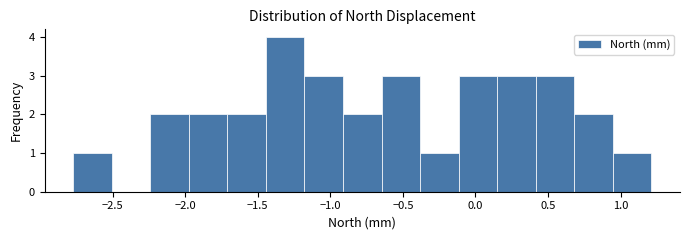

Reading left to right, transcribe this chart: for each bar, give the range it covers on the x-axis and its height. Neither the bar edges nor the heights are printed on the chart, so give them approximately, as read against the axes.

-2.75 to -2.50: 1
-2.50 to -2.25: 0
-2.25 to -1.95: 2
-1.95 to -1.70: 2
-1.70 to -1.45: 2
-1.45 to -1.20: 4
-1.20 to -0.90: 3
-0.90 to -0.65: 2
-0.65 to -0.40: 3
-0.40 to -0.10: 1
-0.10 to 0.15: 3
0.15 to 0.40: 3
0.40 to 0.70: 3
0.70 to 0.95: 2
0.95 to 1.20: 1